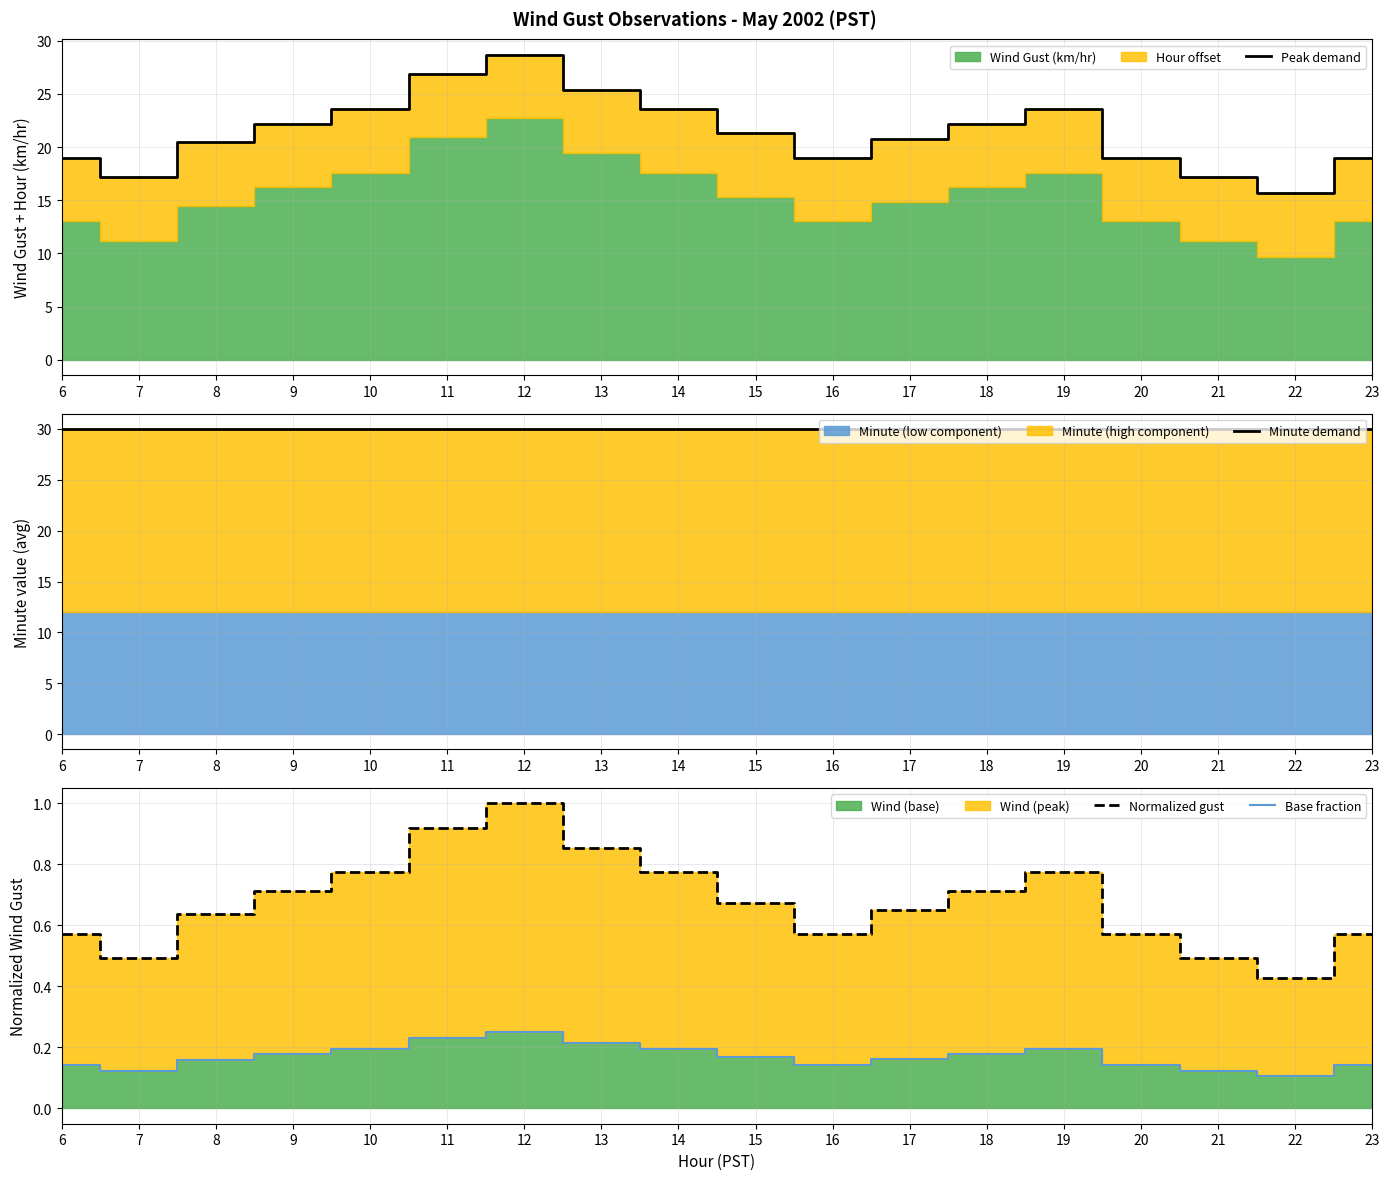

True or false: Peak demand and Base fraction intersect in this chart.

False